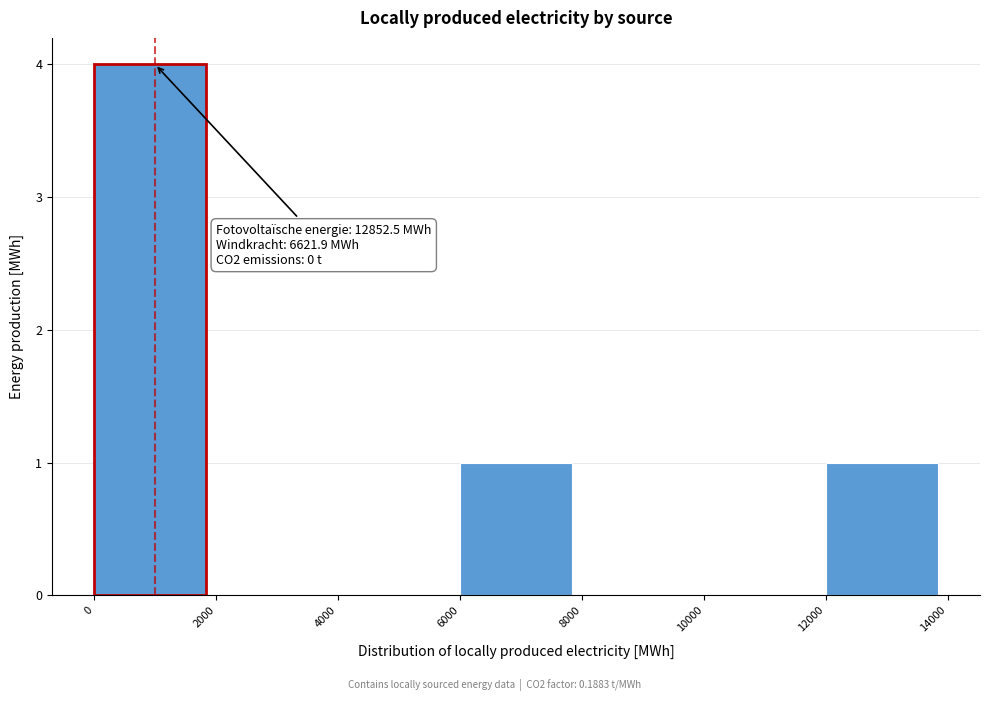

Which range on the x-axis has the tallest bar?

0 to 2000